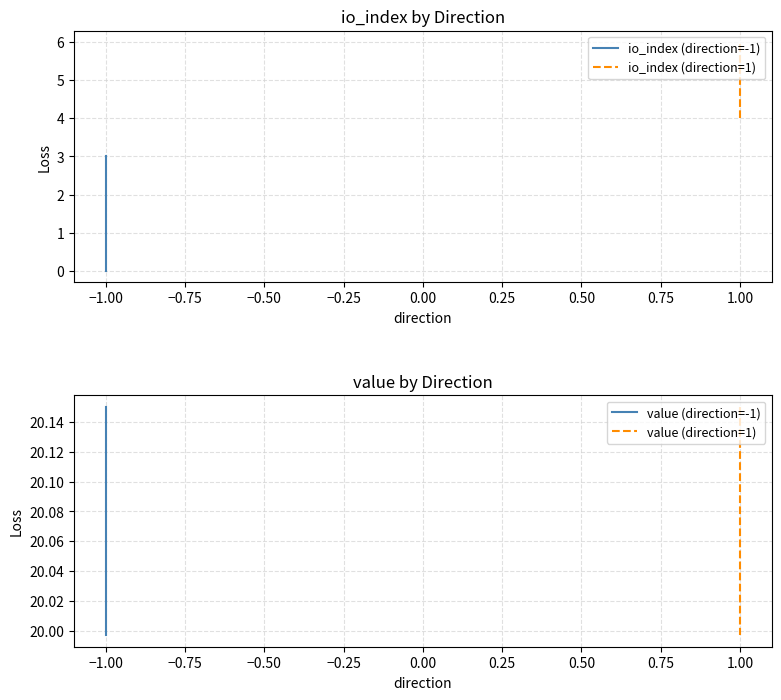

What is the value of the io_index (direction=1) point at the 2nd from the left?

6.0